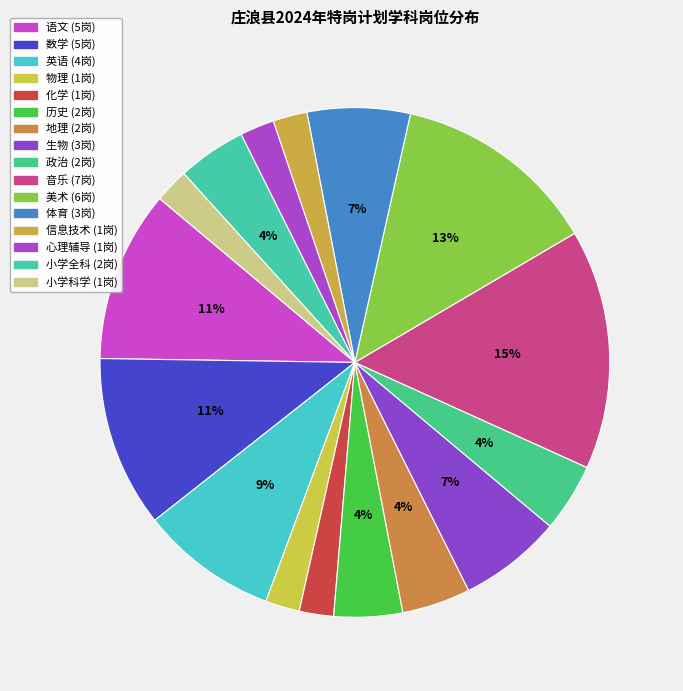

To the nearest percent, what percentage of the pie is 体育?

7%